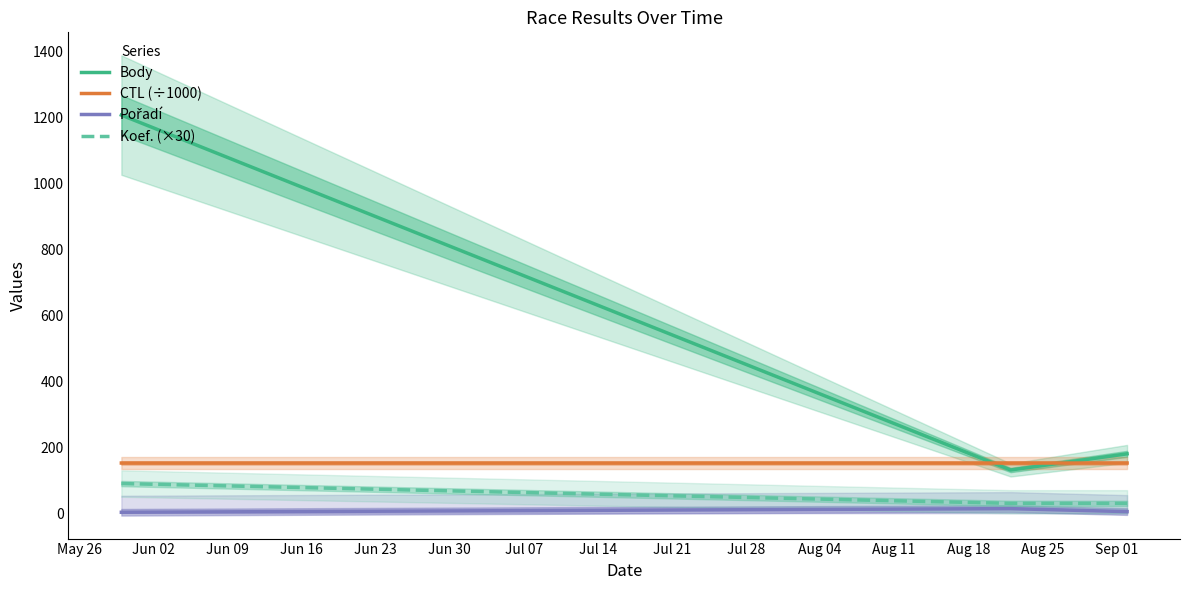

What is the lowest value of the Koef. (×30) series?

30.0